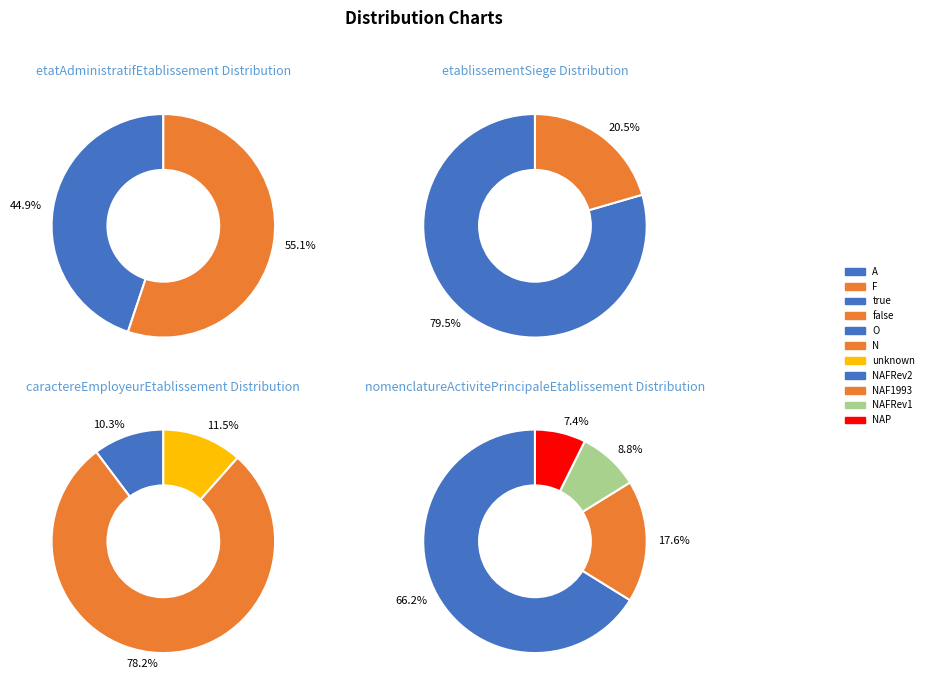

Rank the series at A from lowest to highest value.

etablissementSiege, caractereEmployeurEtablissement, nomenclatureActivitePrincipaleEtablissement, etatAdministratifEtablissement